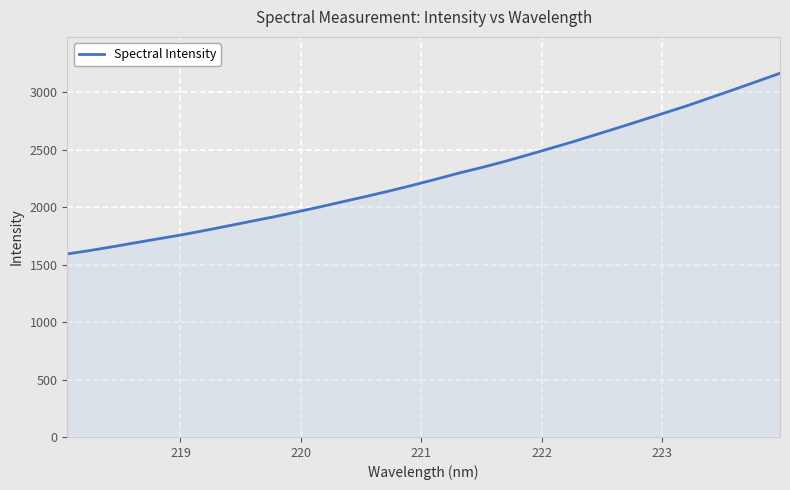

What is the maximum value shown in the chart?

3164.7